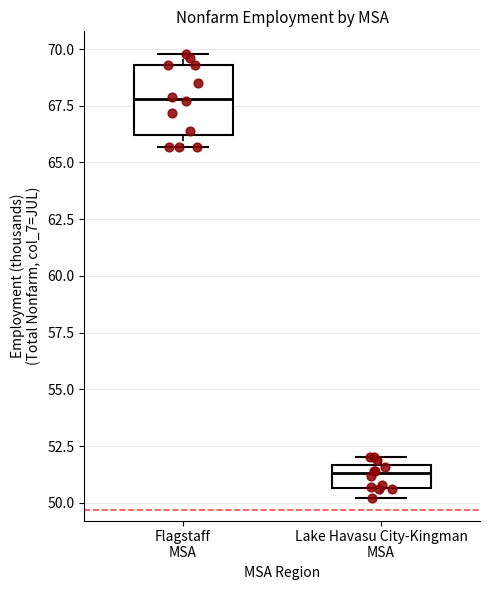

Which box's median line is the lowest?

Lake Havasu City-Kingman MSA